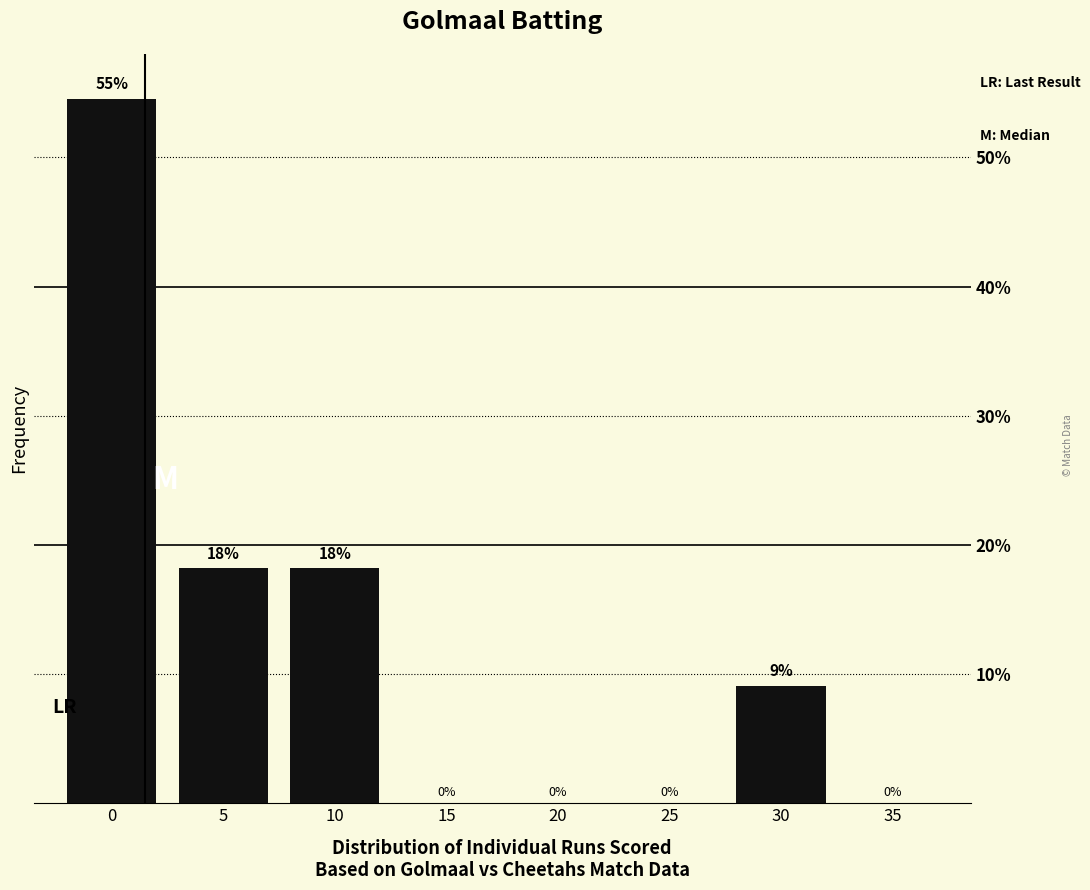

Between 30 and 35, which is larger?

30